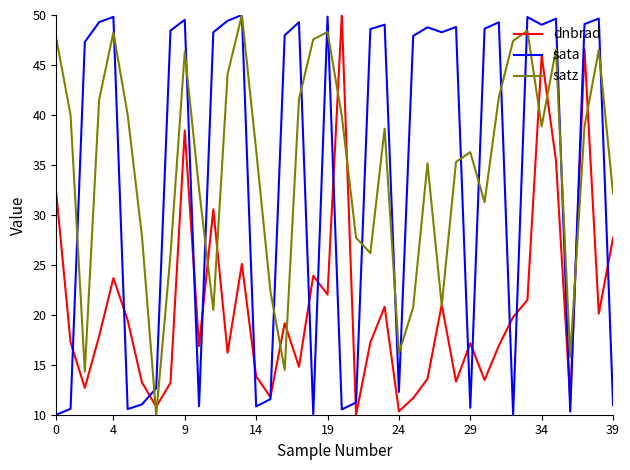

What is the greatest value displayed?

50.0